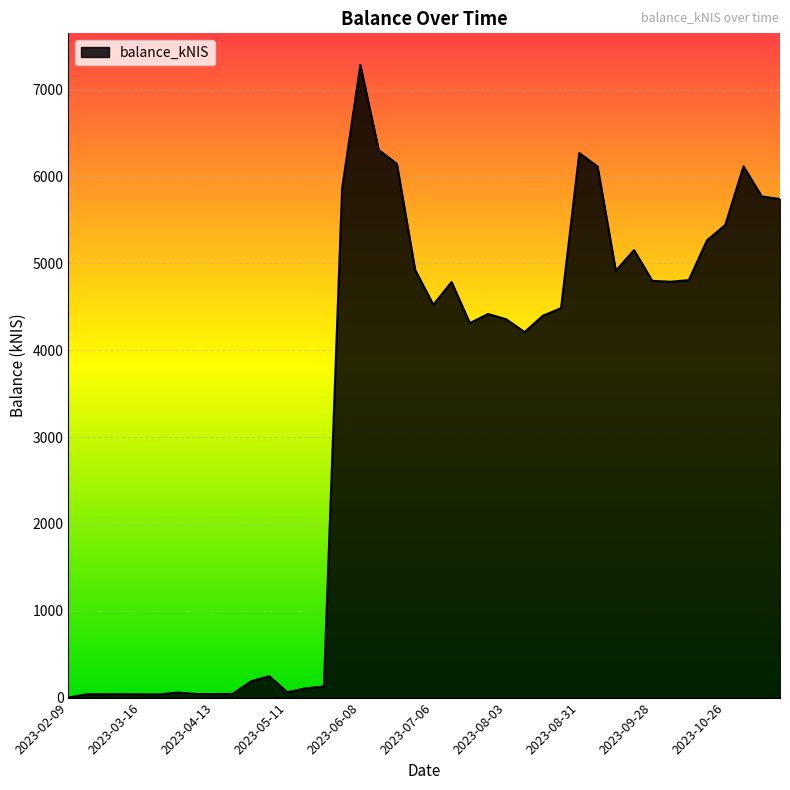

What is the maximum value shown in the chart?

7283.7